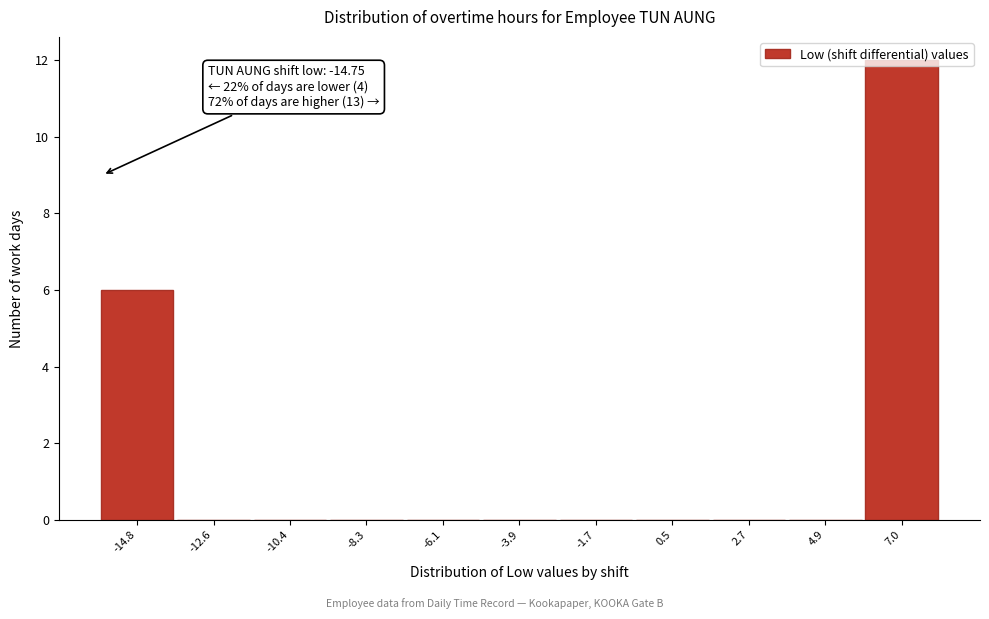

What is the sum of all values?

18